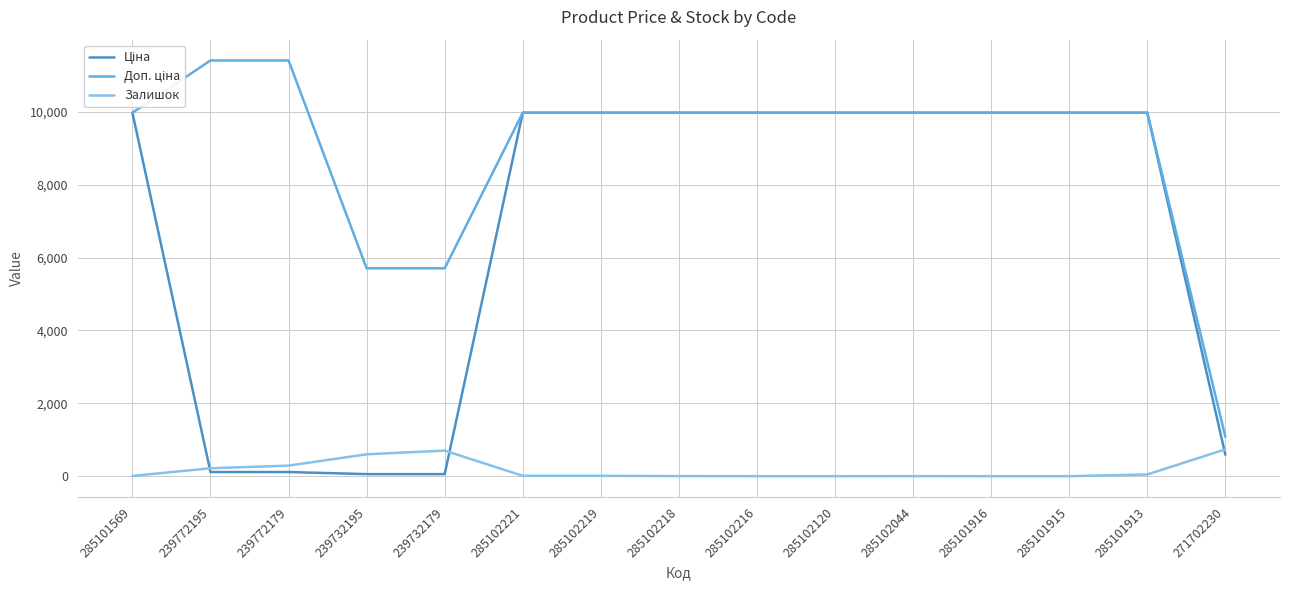

Count the number of categories in the chart.

15